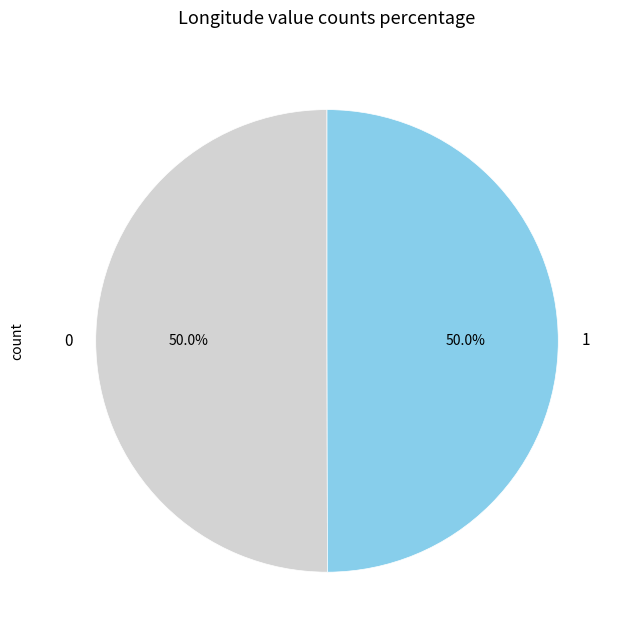

To the nearest percent, what portion does 0 represent?

50%